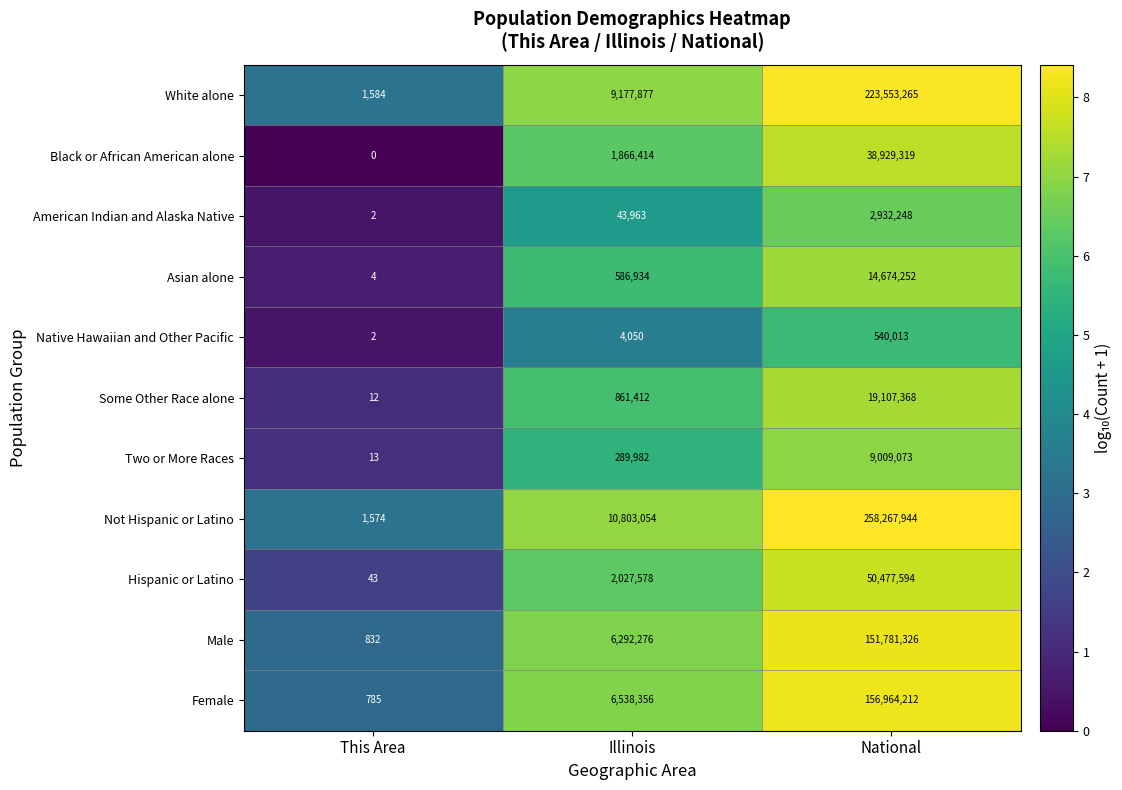

The value of American Indian and Alaska Native at Illinois is 10849. True or false?

False